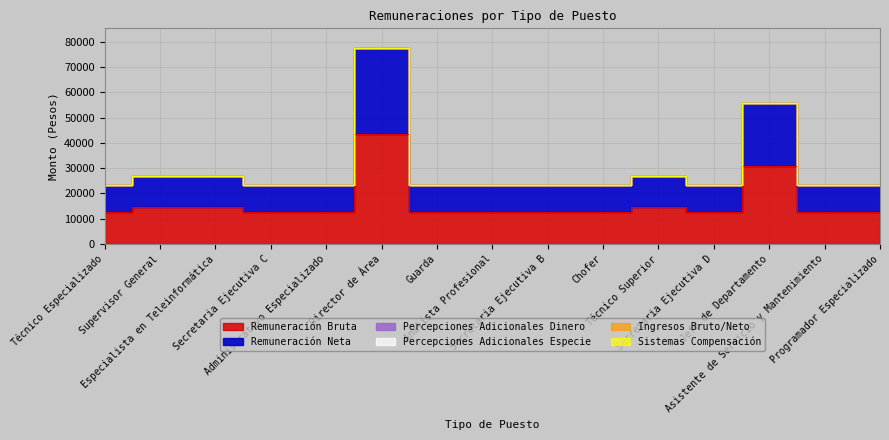

True or false: Percepciones Adicionales Dinero has more than 0 interior local peaks.

False